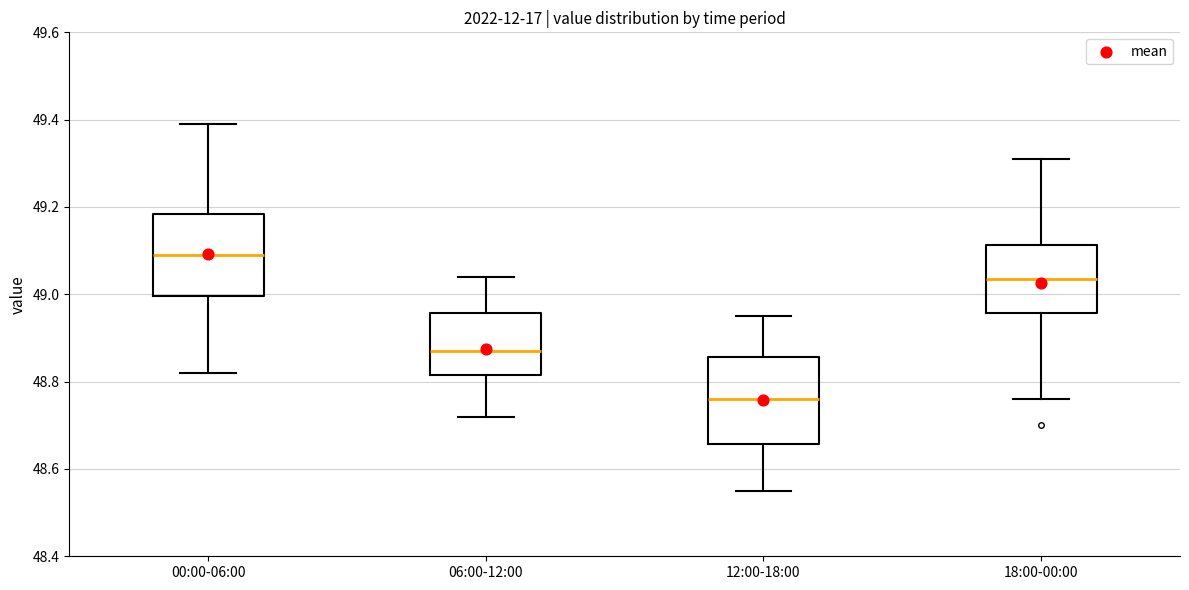

Reading left to right, transcribe this box plot: for each box, give where its median line is, the range the box spans, and where its two whiskers end, as read against the y-axis. The values are not printed on the chart, so give them approximately, as read against the axis.

00:00-06:00: median 49.10, box 49.00 to 49.18, whiskers 48.82 to 49.40
06:00-12:00: median 48.88, box 48.82 to 48.96, whiskers 48.72 to 49.04
12:00-18:00: median 48.76, box 48.66 to 48.86, whiskers 48.56 to 48.96
18:00-00:00: median 49.04, box 48.96 to 49.12, whiskers 48.76 to 49.32